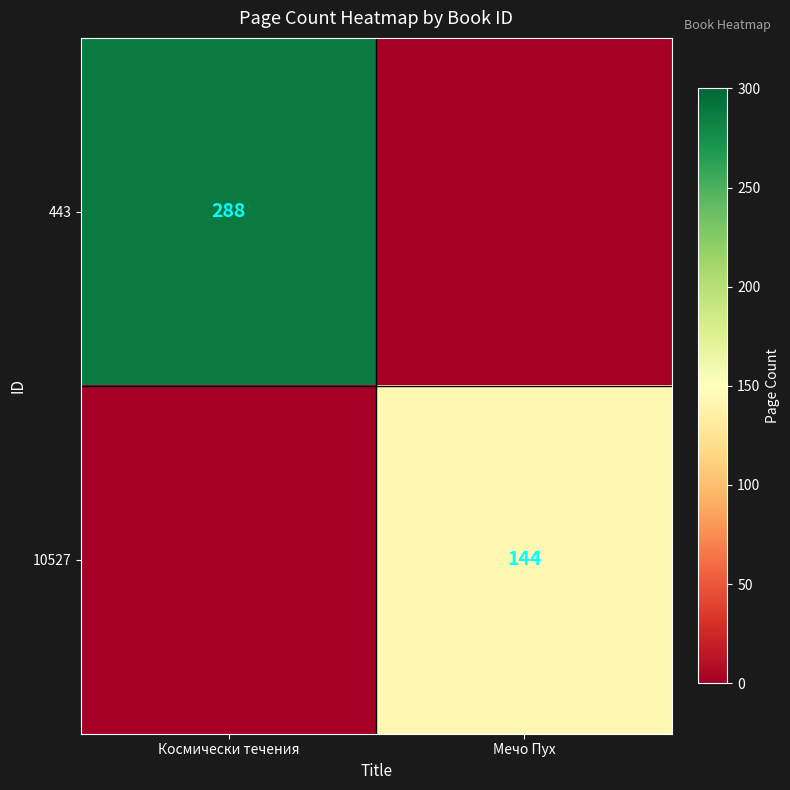

True or false: 10527 has a value of 82 at Мечо Пух.

False